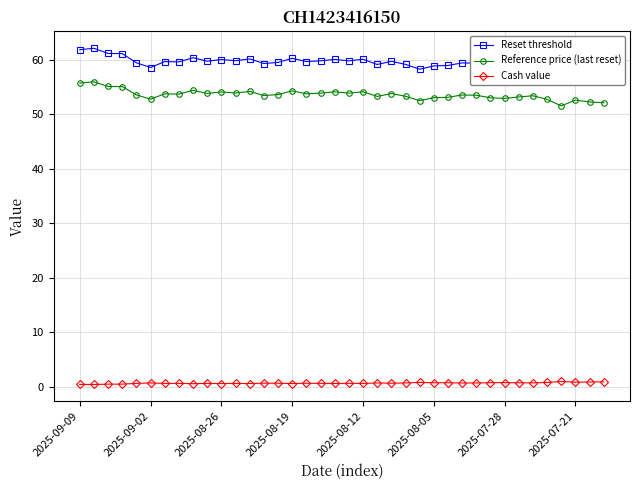

True or false: Cash value has a value of 0.5 at 24.

False